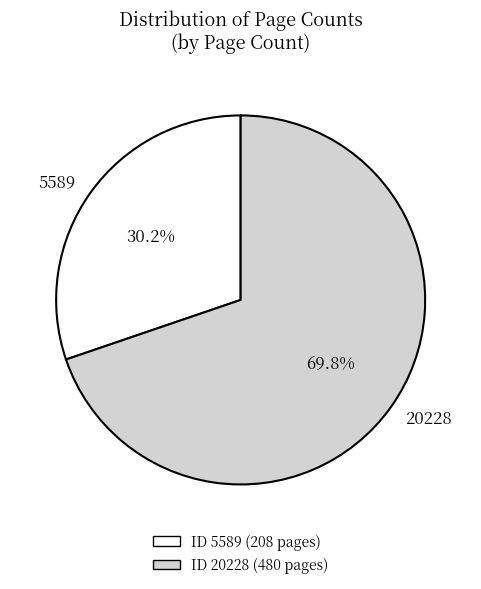

Is there a majority slice in this chart?

Yes